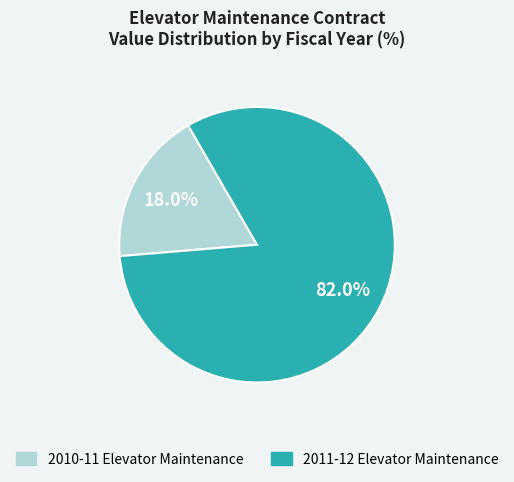

Count the number of slices in the pie.

2